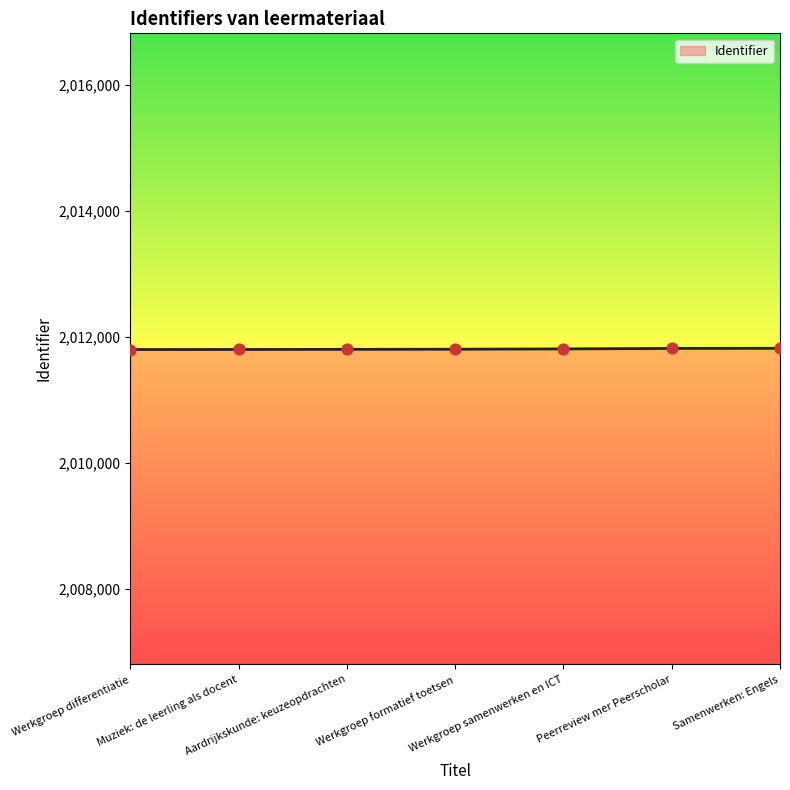

What is the average value?

2011803